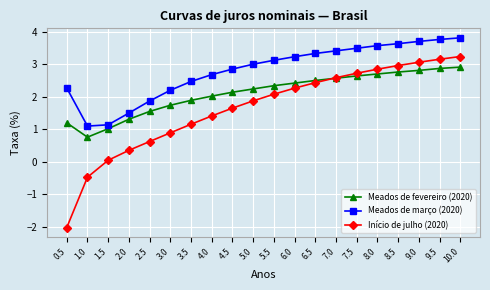

What is the maximum value shown in the chart?

3.8